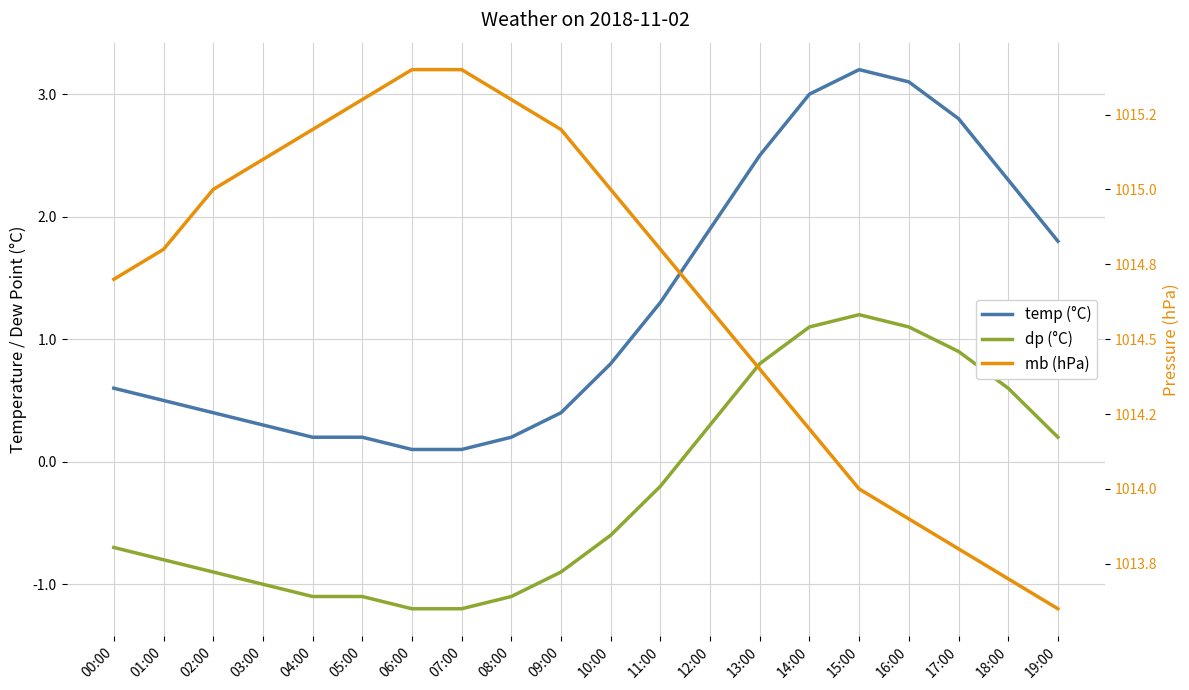

The value of dp (°C) at 16:00 is 0.6. True or false?

False